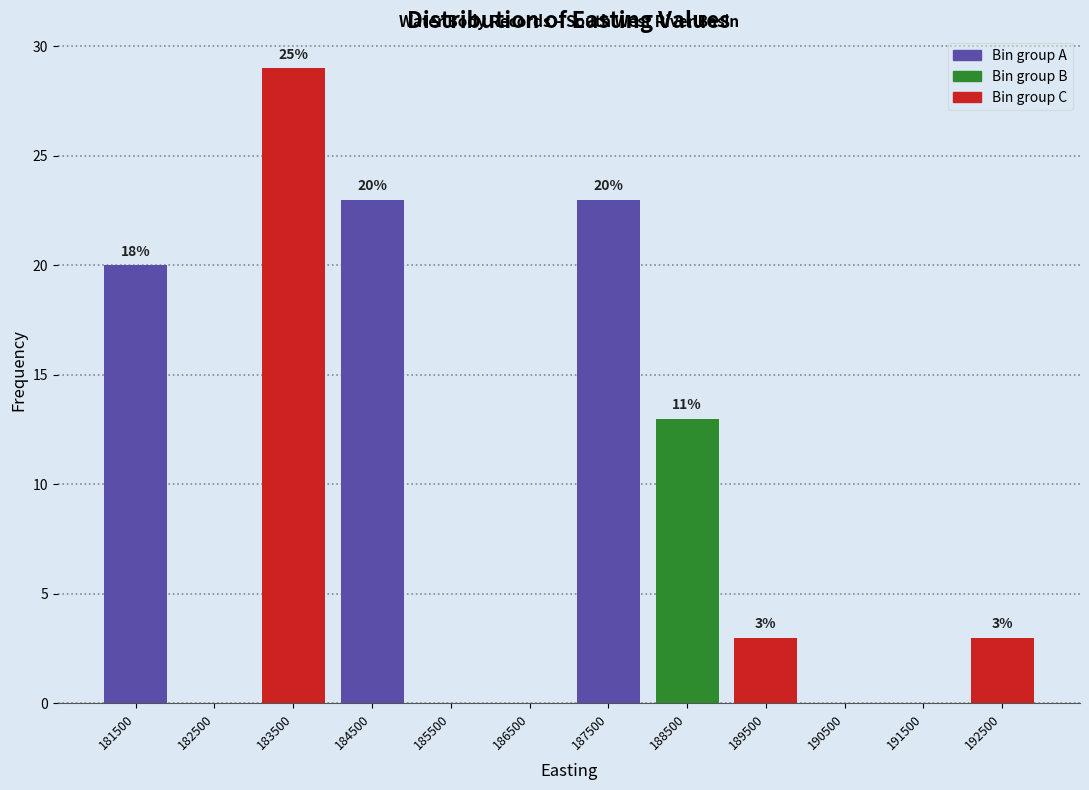

Which range on the x-axis has the tallest bar?

183000 to 184000